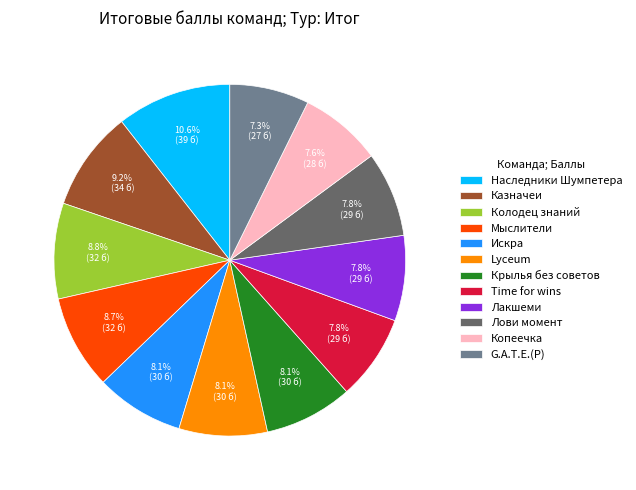

To the nearest percent, what is the difference between the largest and smallest slice percentages?

3%